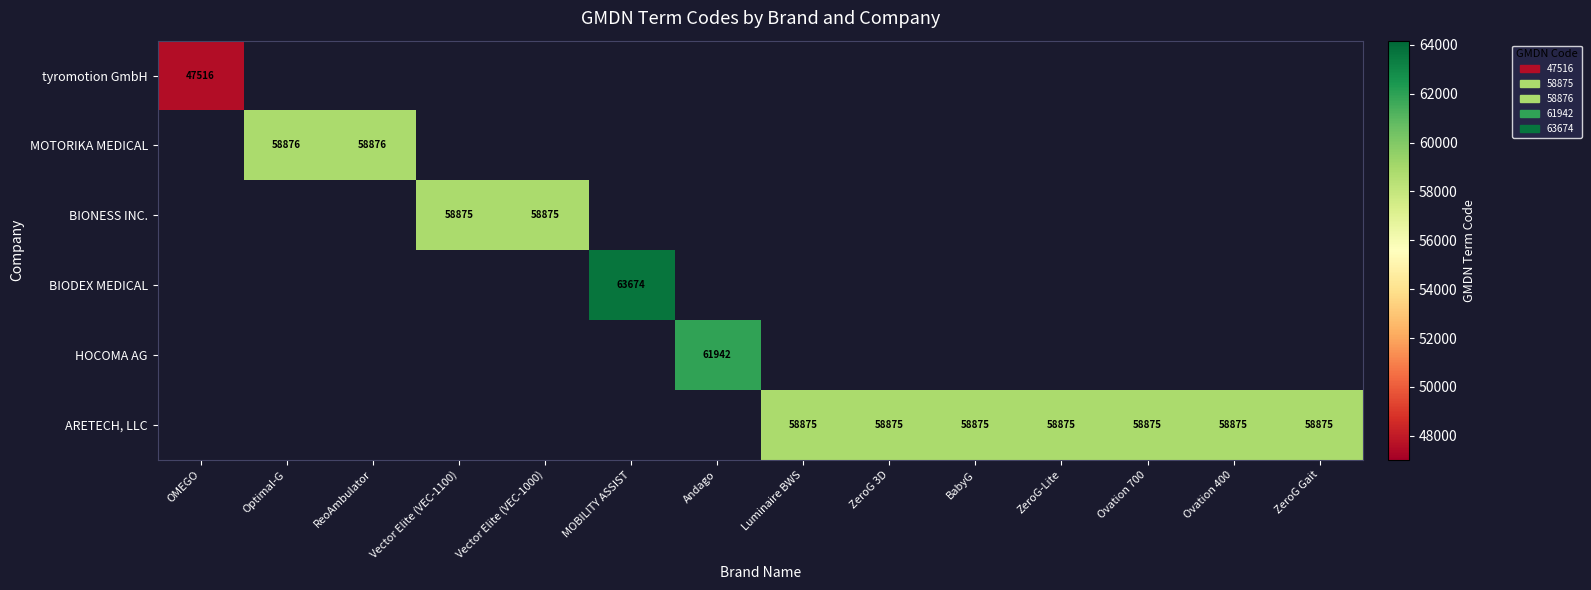

True or false: ARETECH, LLC has a value of 38484 at ZeroG-Lite.

False